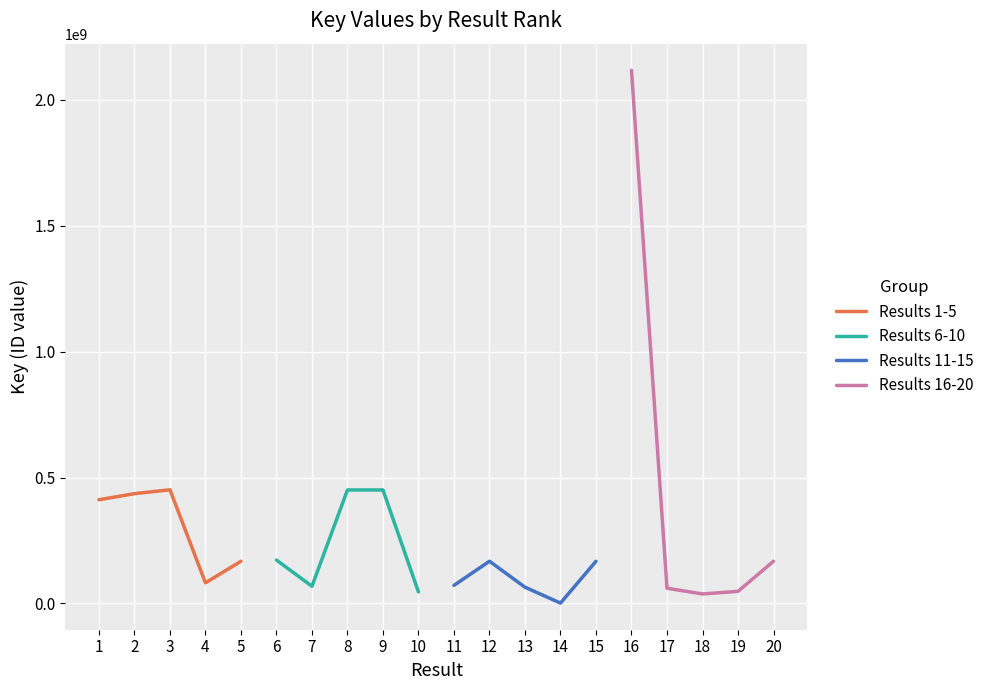

The value of Results 6-10 at 6 is 298668113. True or false?

False